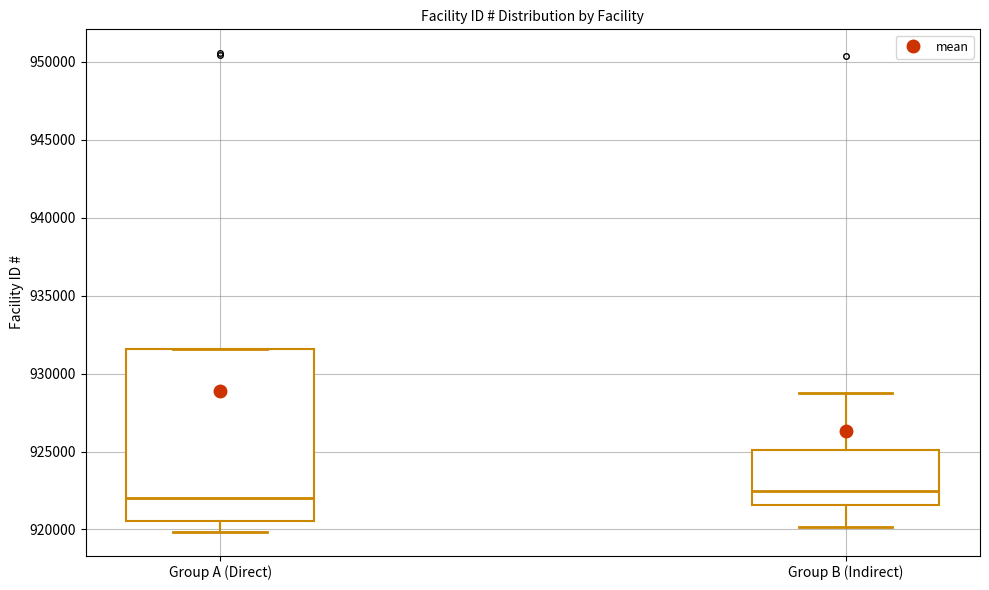

Where is the lower edge of the box for Group B (Indirect) on the y-axis? The values are not printed on the chart, so give them approximately, as read against the axis.

921500